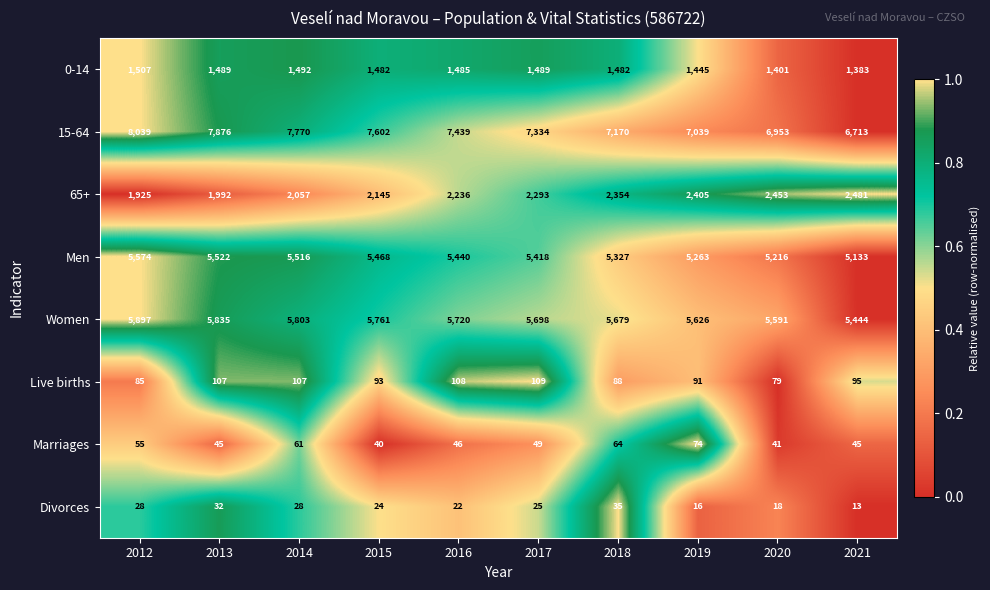

The Men series shows 8780 at 2017. True or false?

False